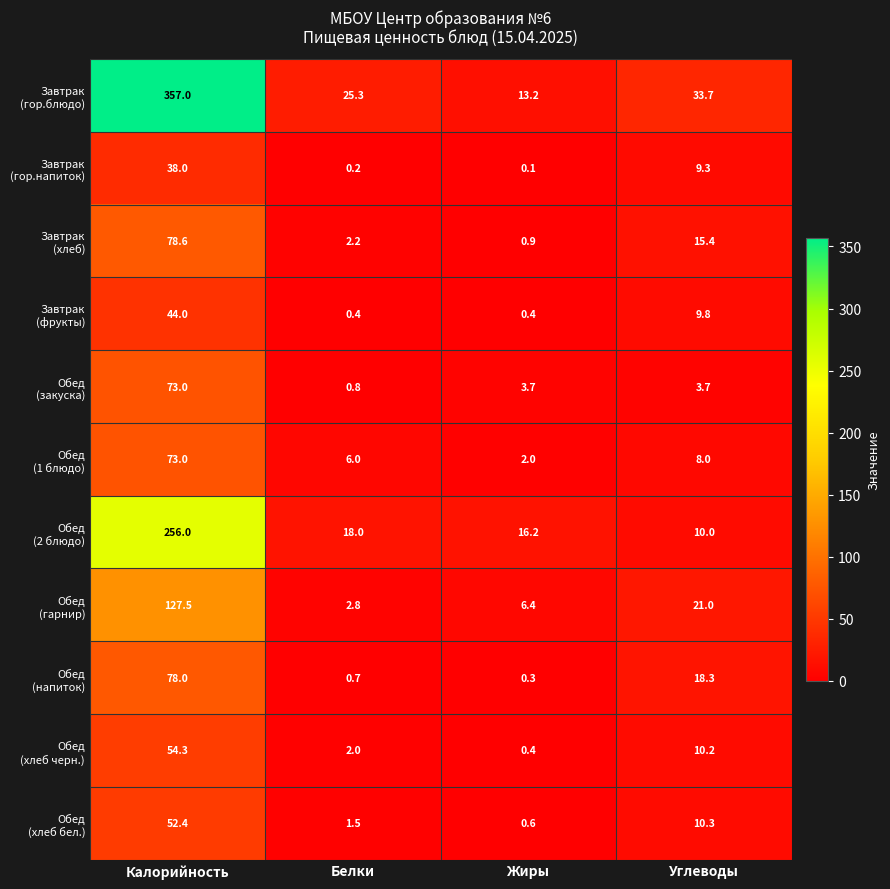

What is the greatest value displayed?

357.0